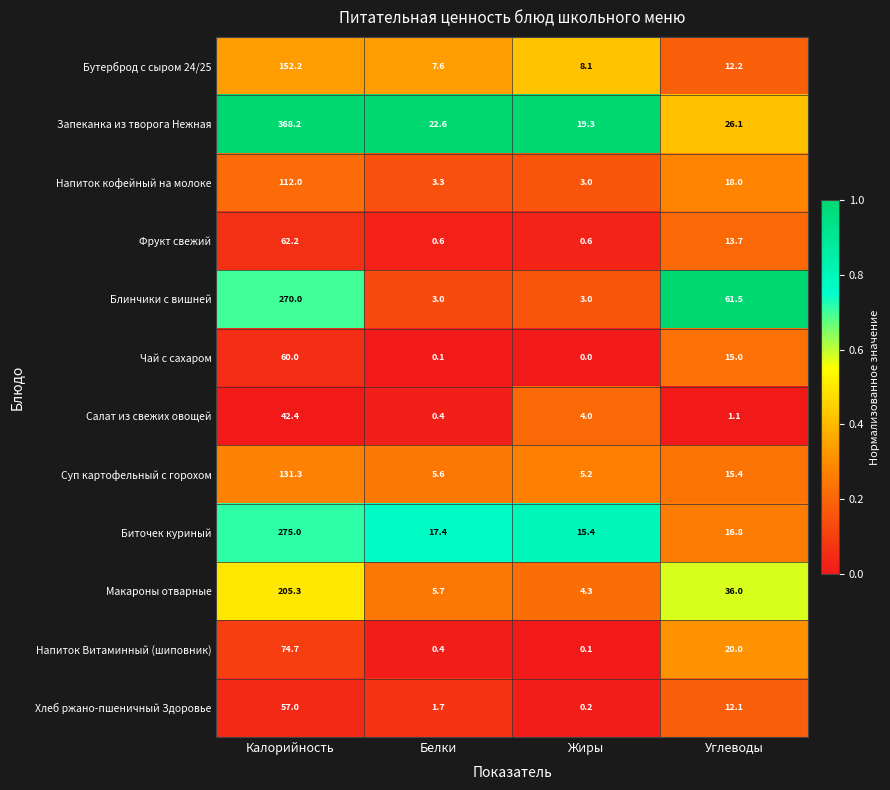

Where does the Напиток кофейный на молоке series first go above 18?

Калорийность